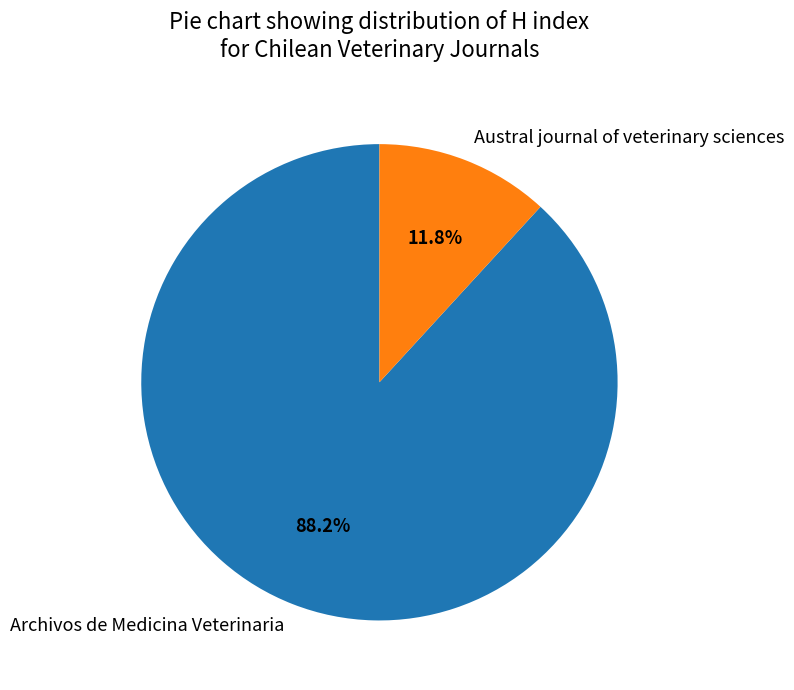

To the nearest percent, what percentage of the pie is Archivos de Medicina Veterinaria?

88%